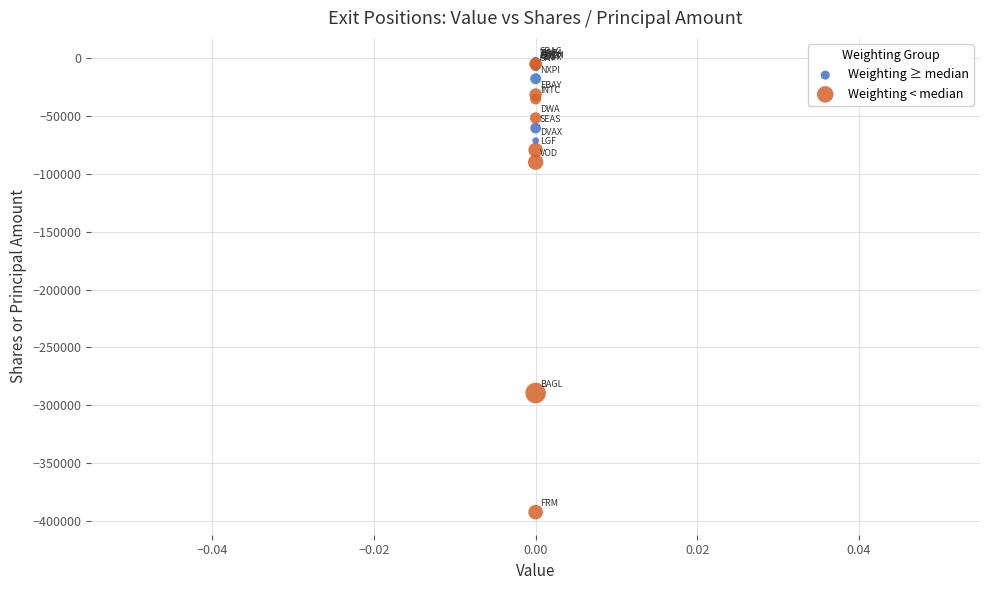

In the Weighting < median series, what Y value is closest to -198708?

-289383